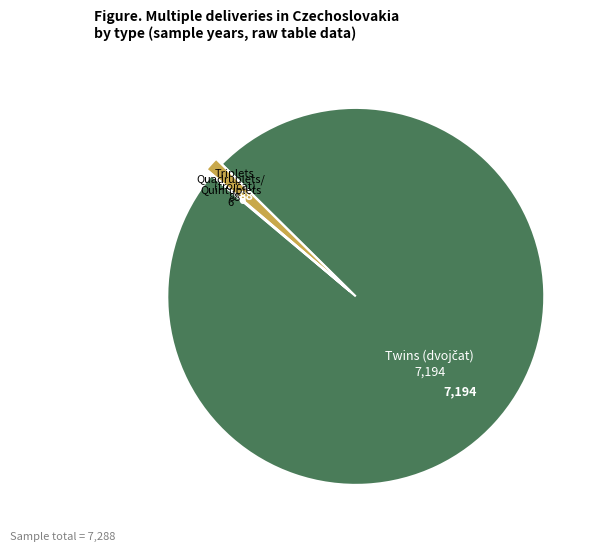

Is there any slice that represents more than half of the pie?

Yes